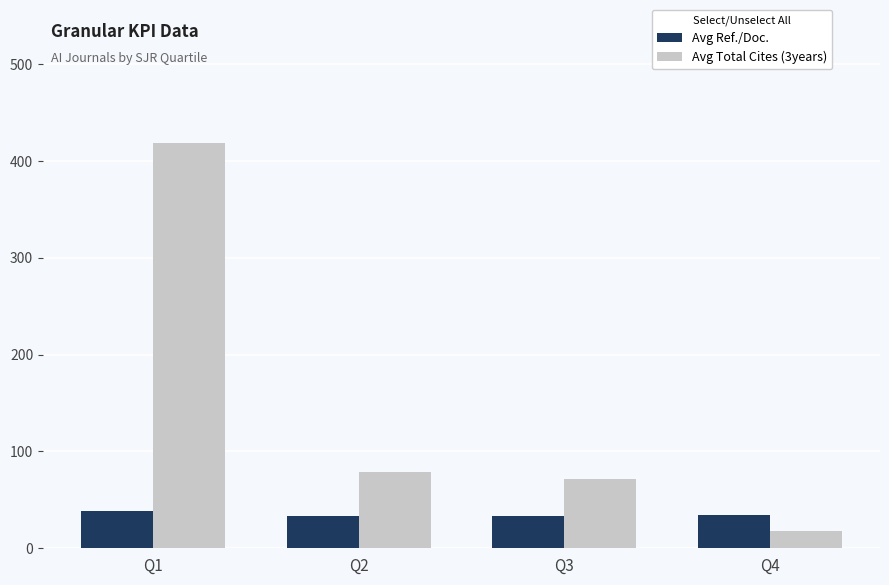

The Avg Total Cites (3years) series shows 130.5 at Q2. True or false?

False